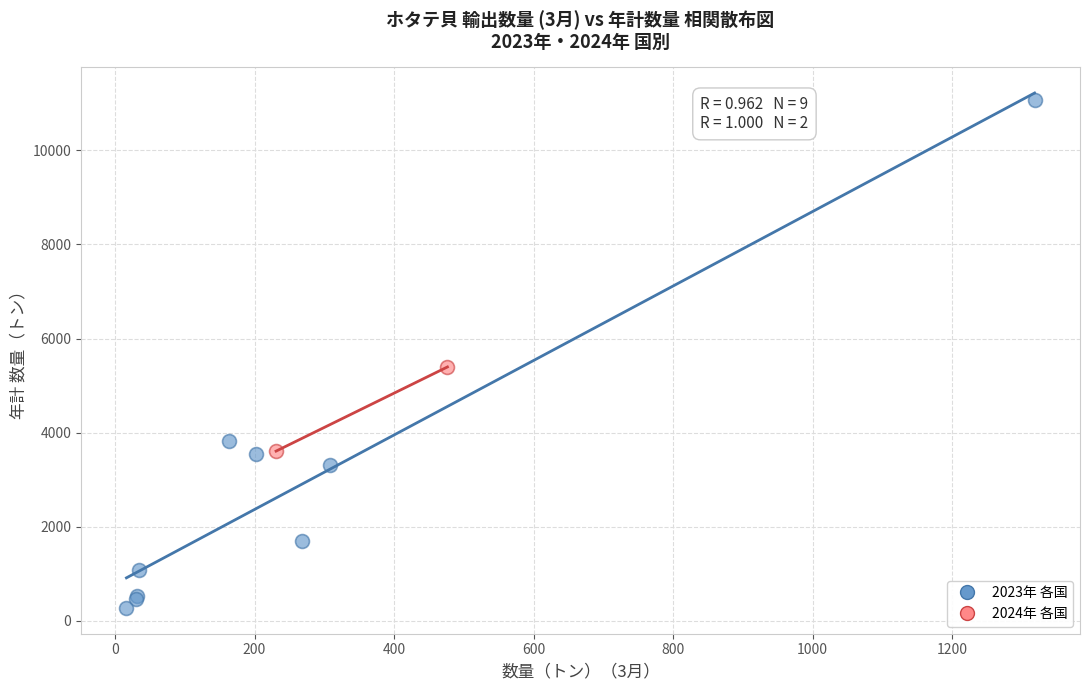

Which series reaches the minimum Y coordinate?

2023年 各国